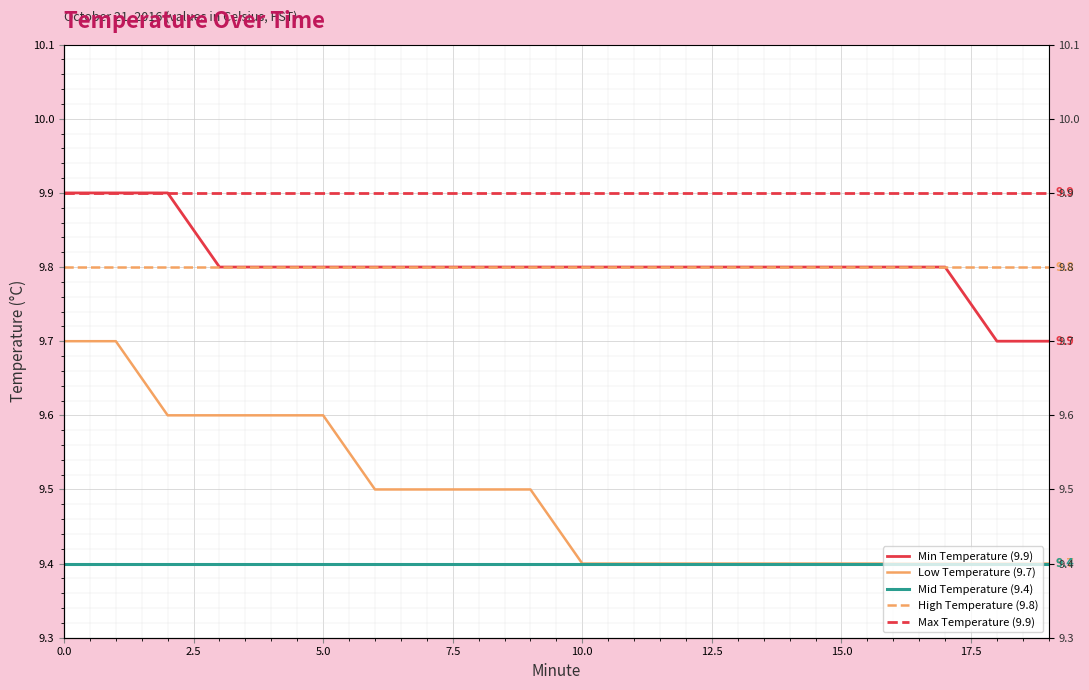

The value of Mid Temperature (9.4) at 15.0 is 3.9. True or false?

False